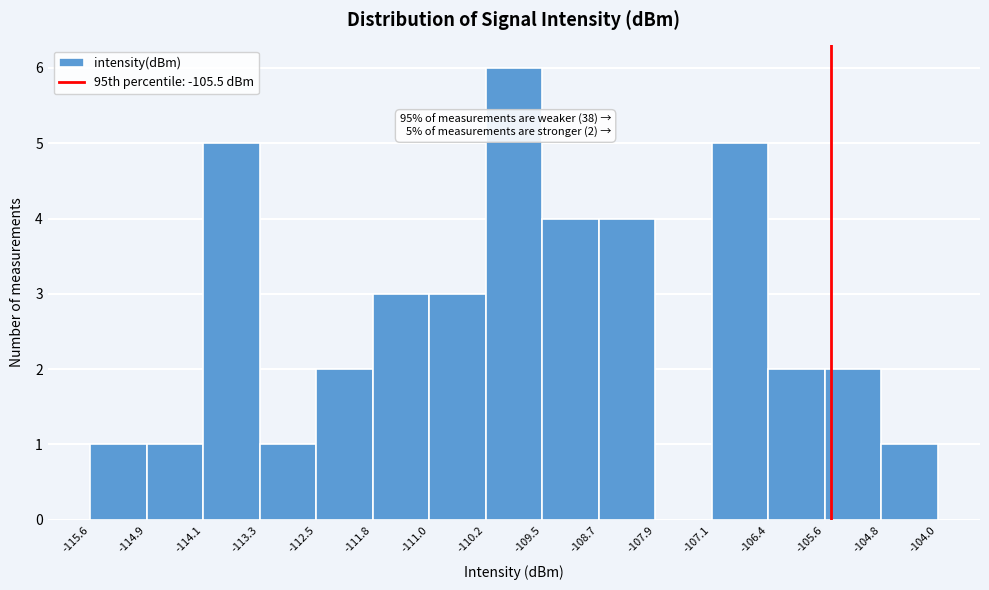

Over which range of the x-axis is the bar tallest?

-110.2 to -109.5